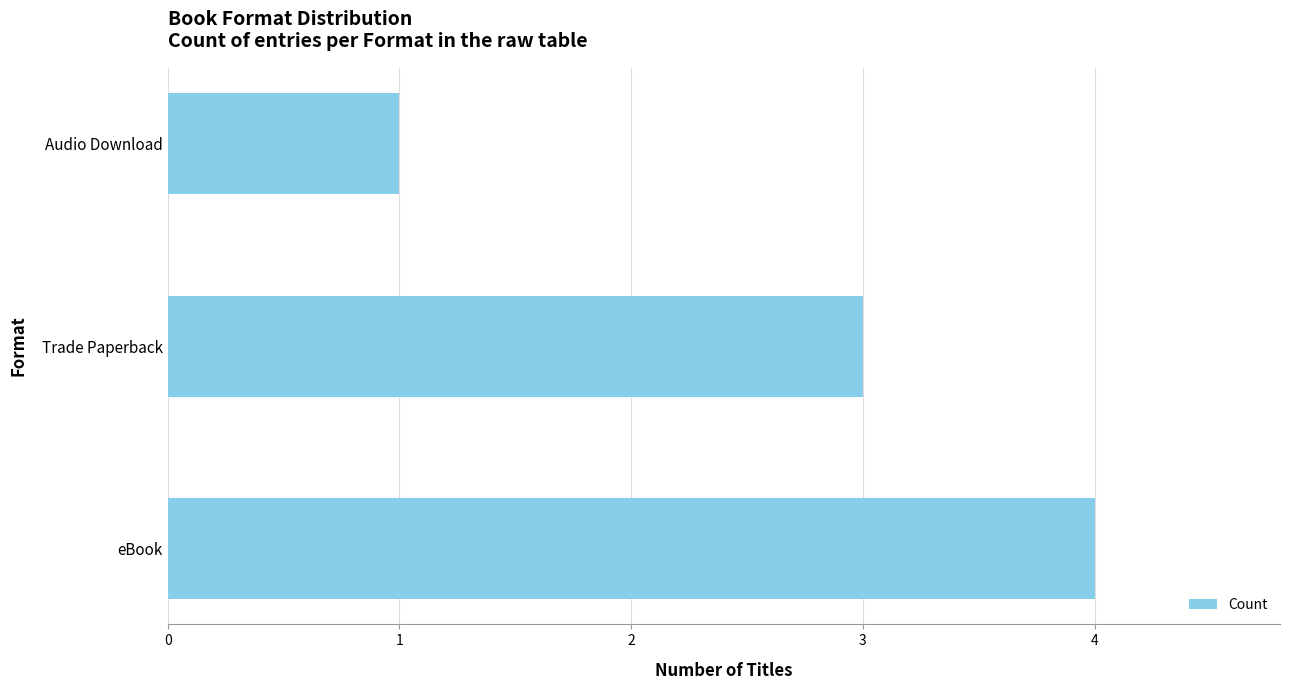

Which has a higher value, Audio Download or Trade Paperback?

Trade Paperback